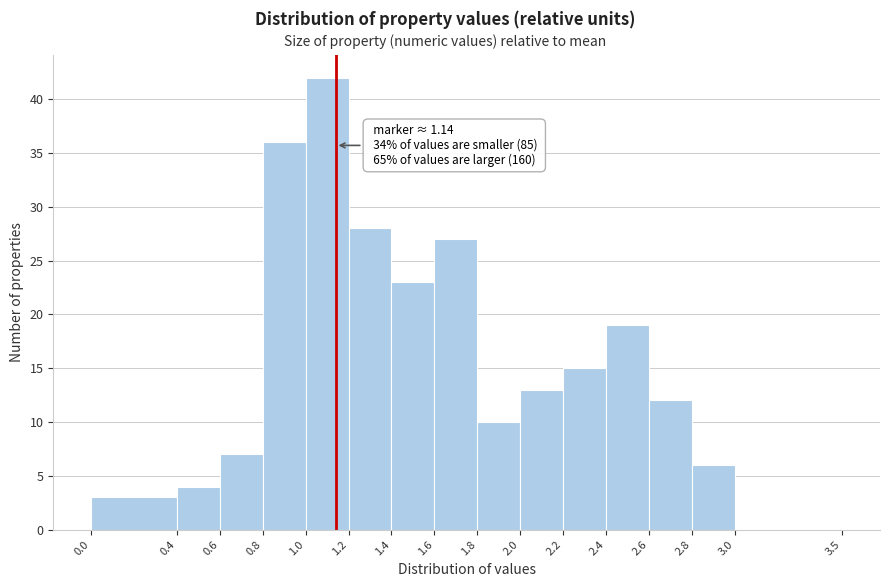

Over which range of the x-axis is the bar tallest?

1.0 to 1.2